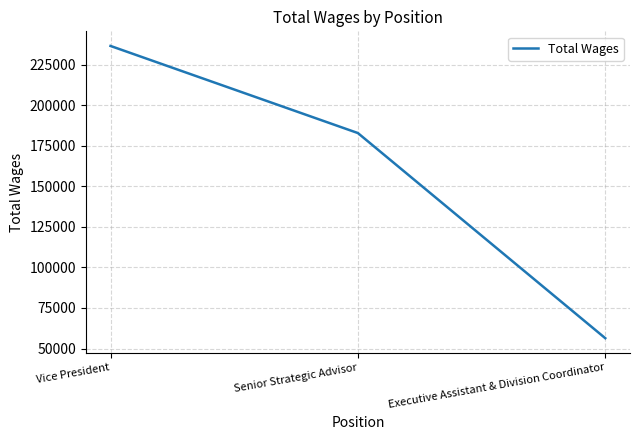

What is the smallest value displayed?

56383